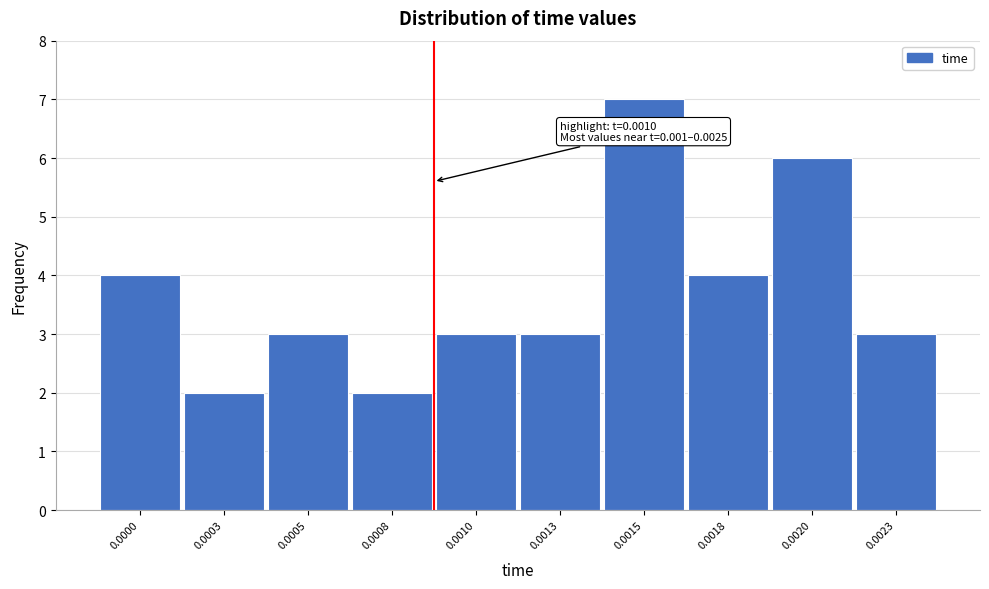

Reading left to right, transcribe all the data shown in this chart.

4	2	3	2	3	3	7	4	6	3